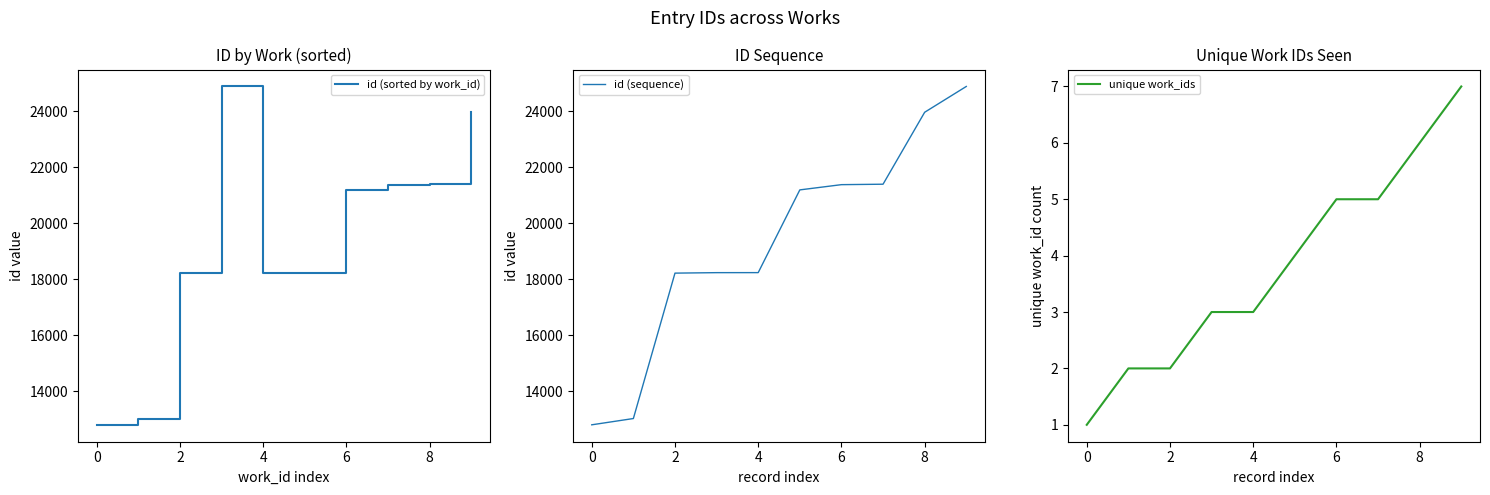

True or false: unique work_ids has more than 0 interior local peaks.

False